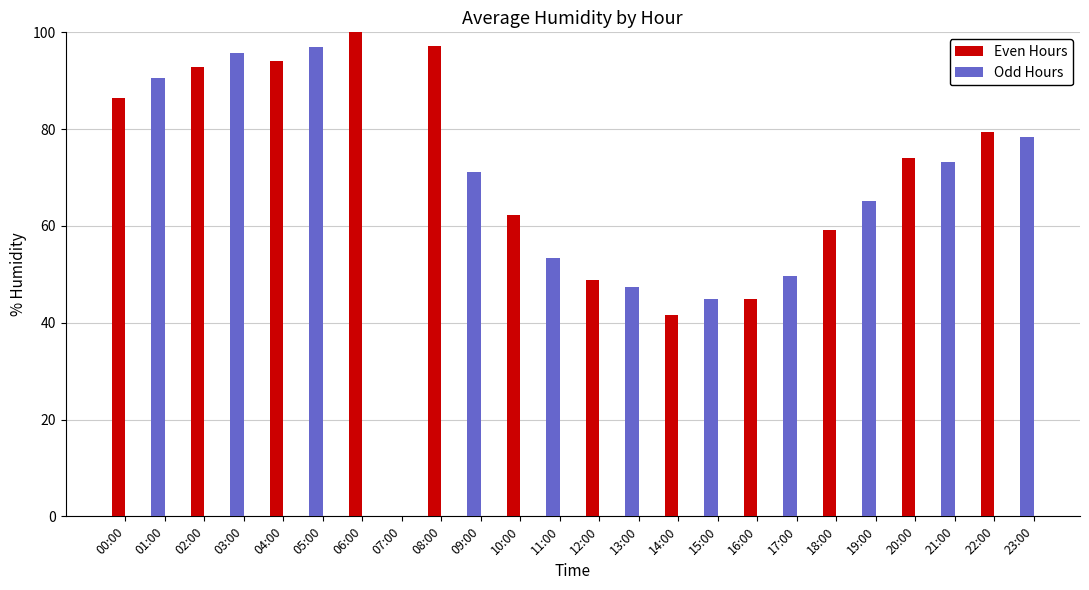

What is the value of the Odd Hours bar at the 1st from the left?

90.7